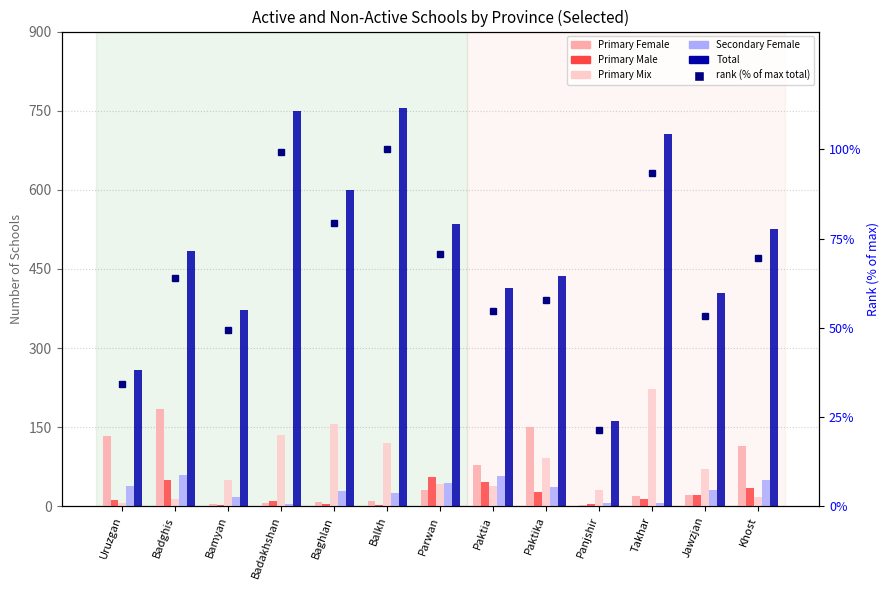

What is the sum of all Primary Male values?

285.0